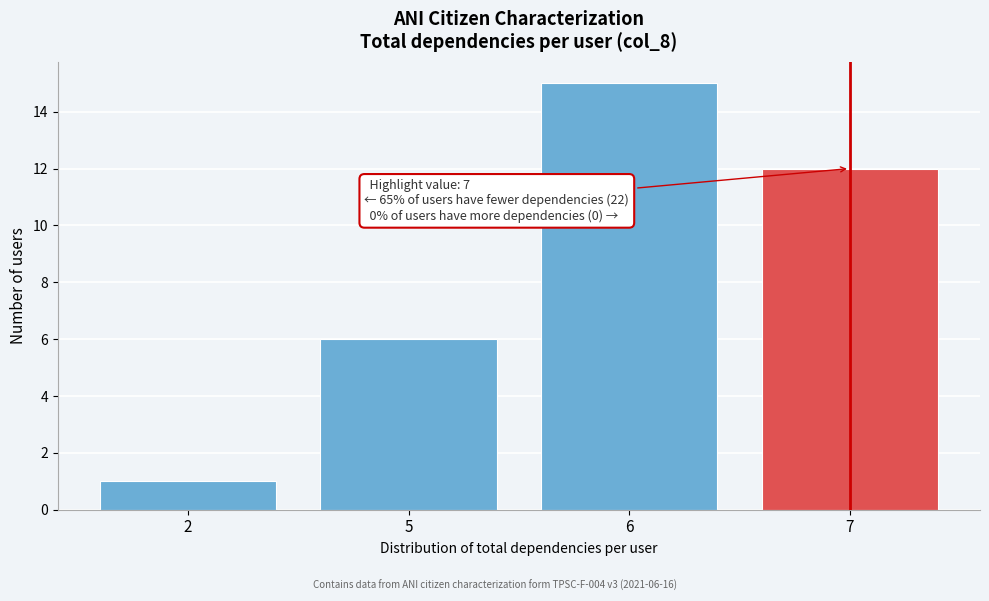

Reading left to right, transcribe all the data shown in this chart.

2=1	5=6	6=15	7=12